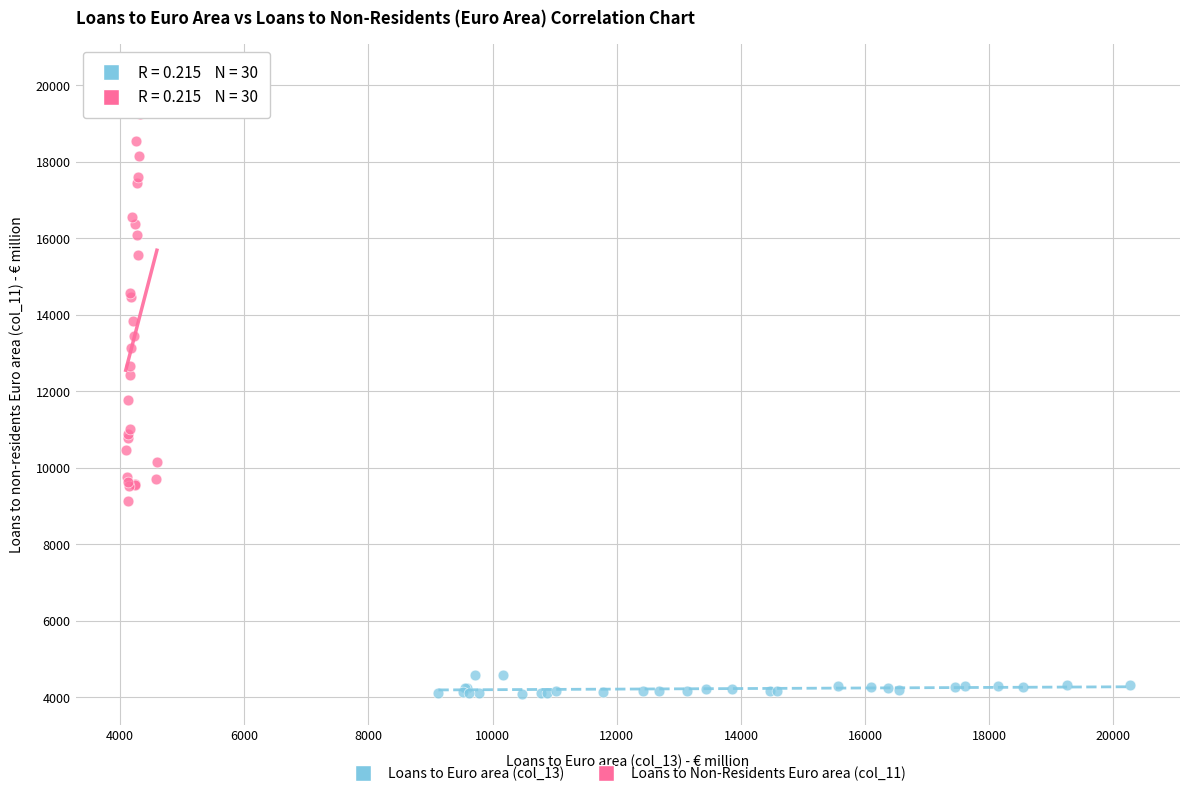

Which series contains the lowest Y value?

Loans to Euro area (col_13)